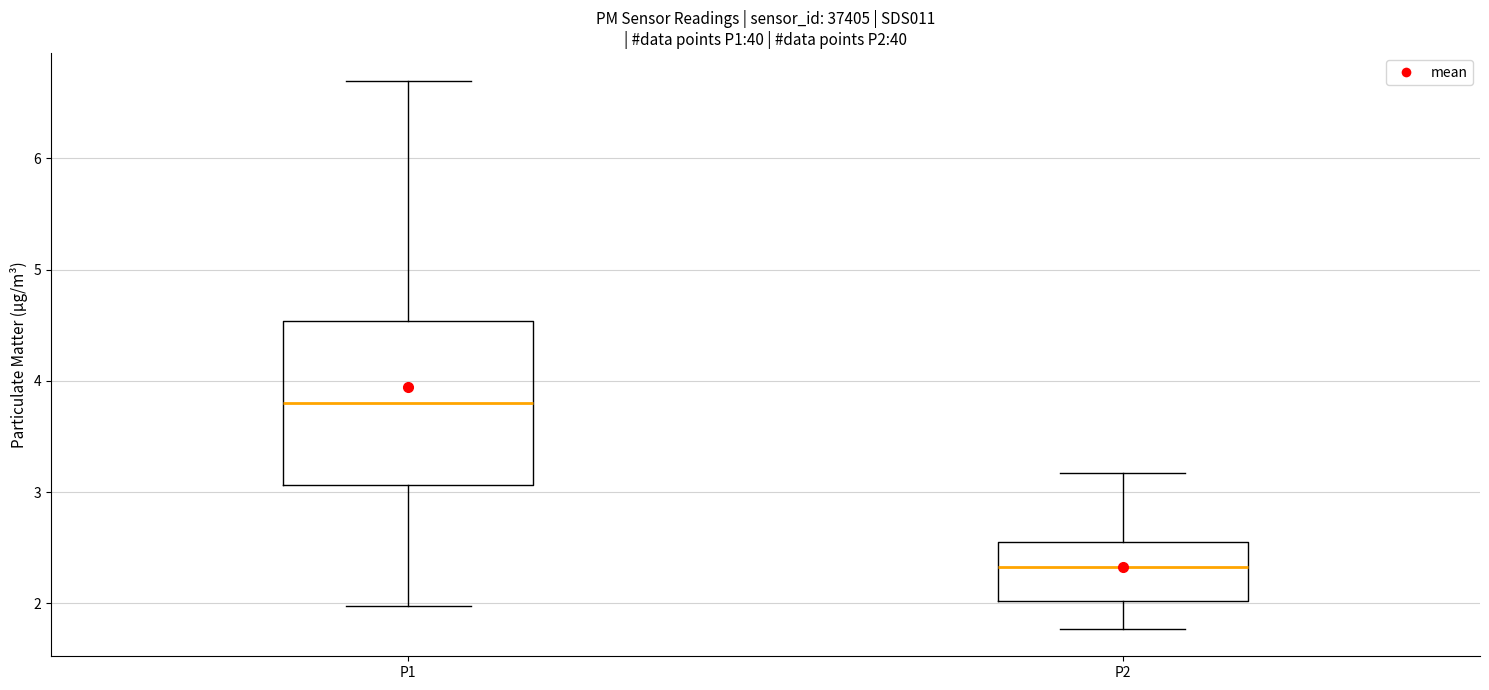

Reading left to right, transcribe this box plot: for each box, give where its median line is, the range the box spans, and where its two whiskers end, as read against the y-axis. The values are not printed on the chart, so give them approximately, as read against the axis.

P1: median 3.8, box 3.1 to 4.5, whiskers 2.0 to 6.7
P2: median 2.3, box 2.0 to 2.6, whiskers 1.8 to 3.2